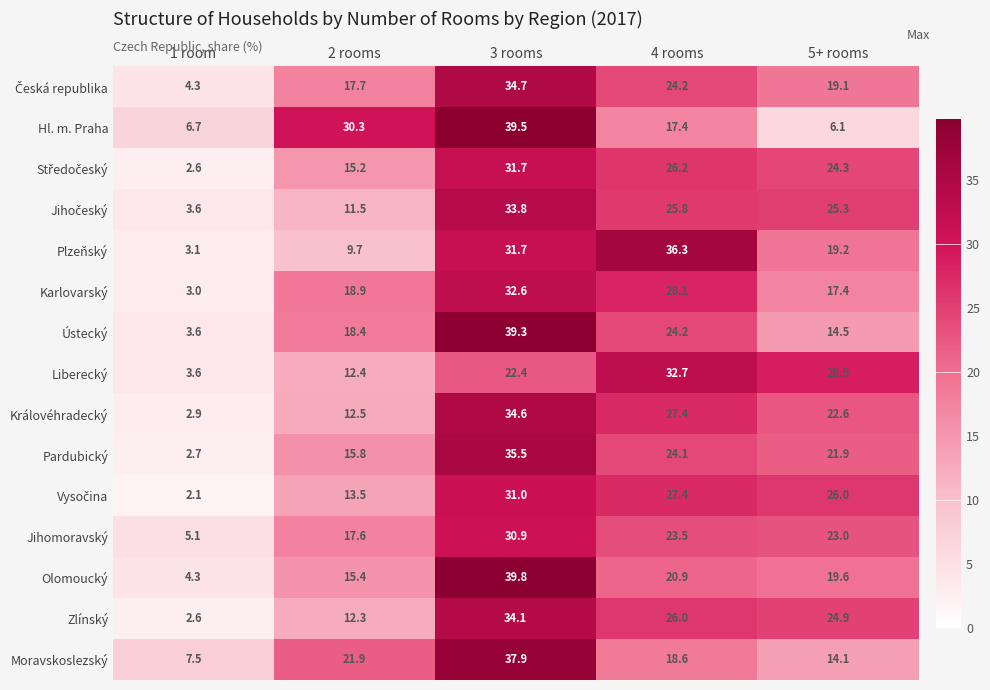

Which series changed the most between 2 rooms and 3 rooms?

Olomoucký